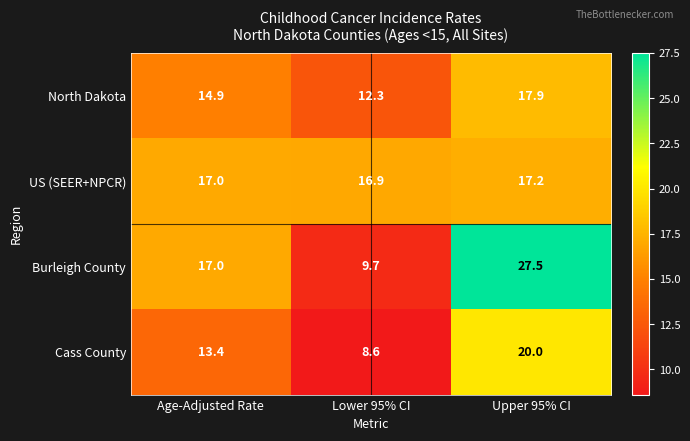

How many data points in US (SEER+NPCR) are less than 17?

1